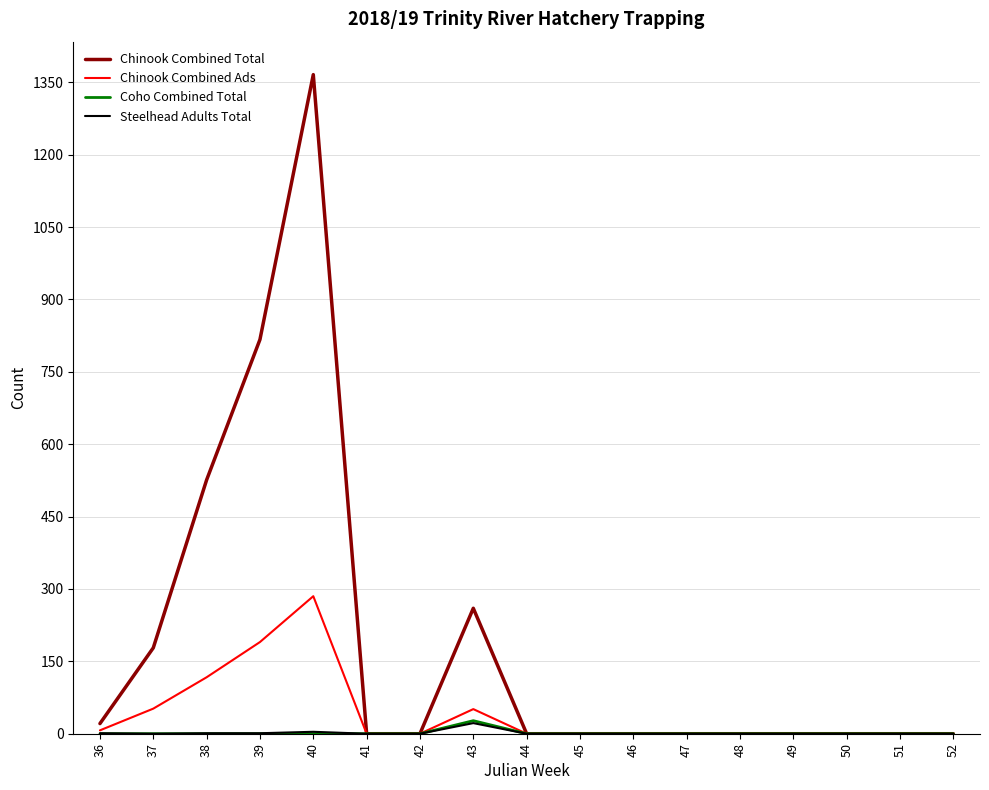

Which series has the largest range (max minus min)?

Chinook Combined Total